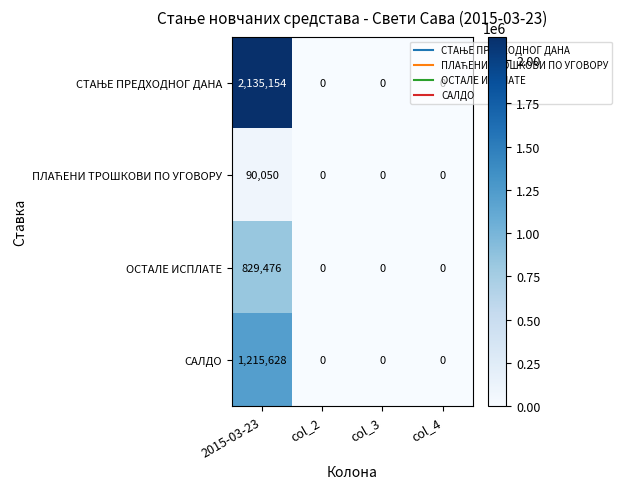

The value of ОСТАЛЕ ИСПЛАТЕ at col_3 is 0. True or false?

True